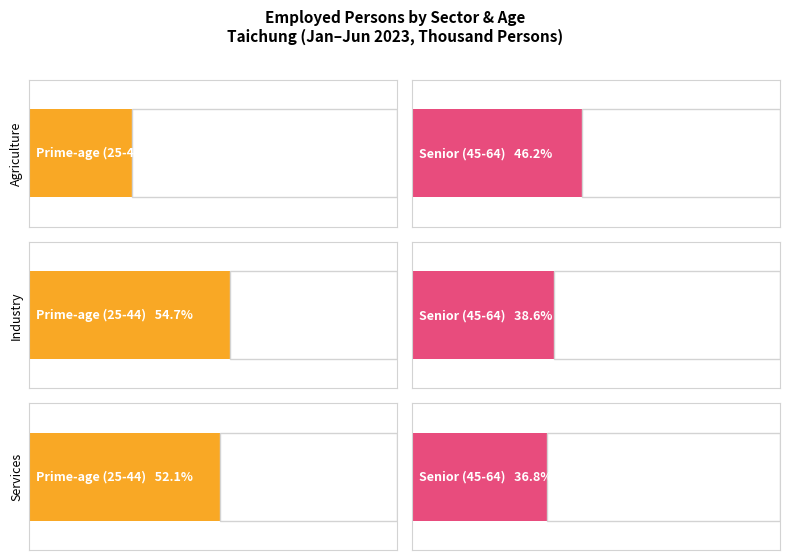

What is the difference between the highest and lowest values at Agriculture?

16